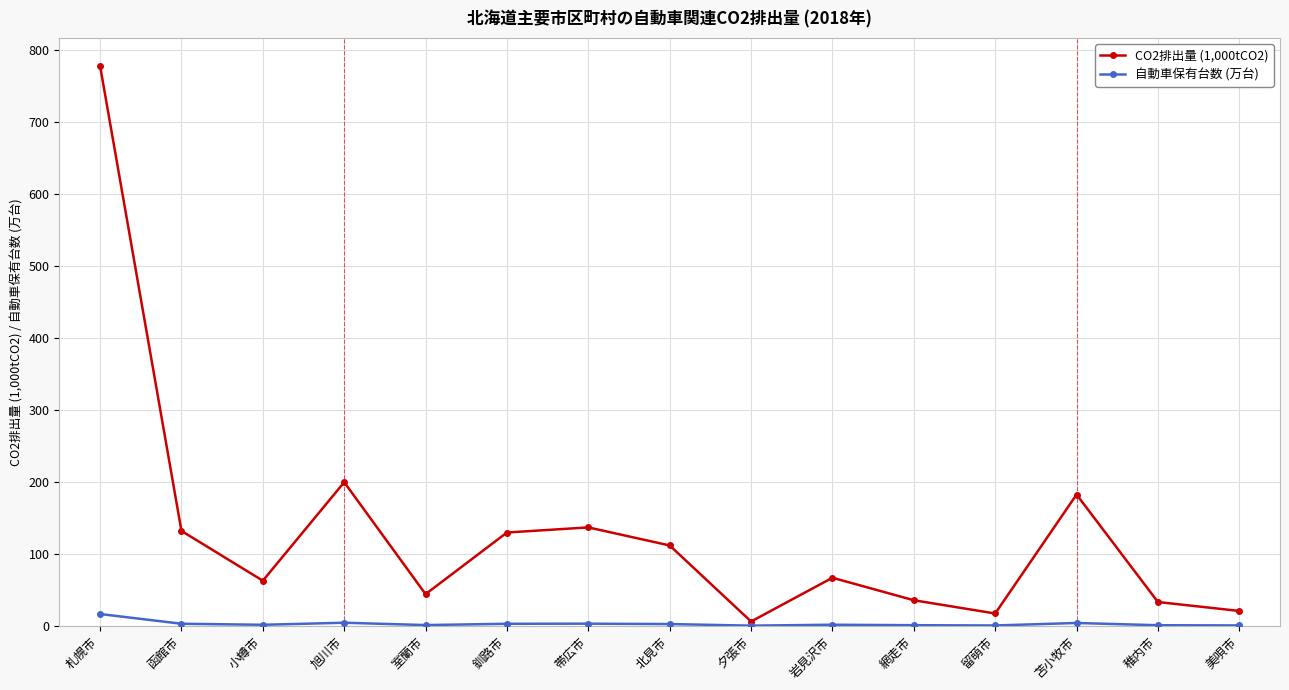

List the series in order of their peak value, lowest first.

自動車保有台数 (万台), CO2排出量 (1,000tCO2)